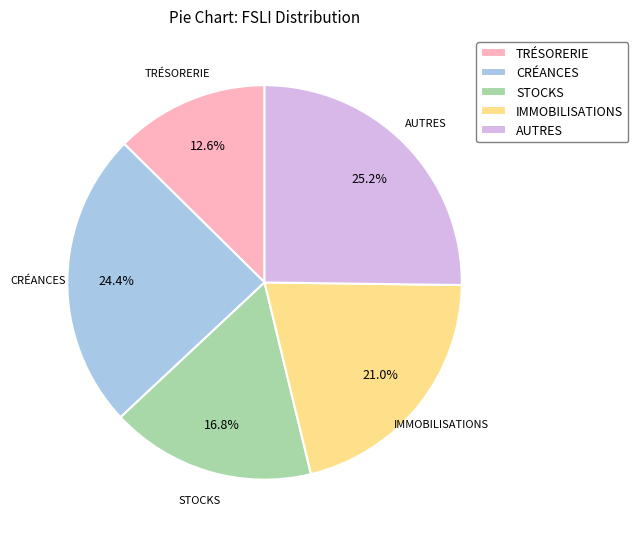

Rank the categories by value from lowest to highest.

TRÉSORERIE, STOCKS, IMMOBILISATIONS, CRÉANCES, AUTRES